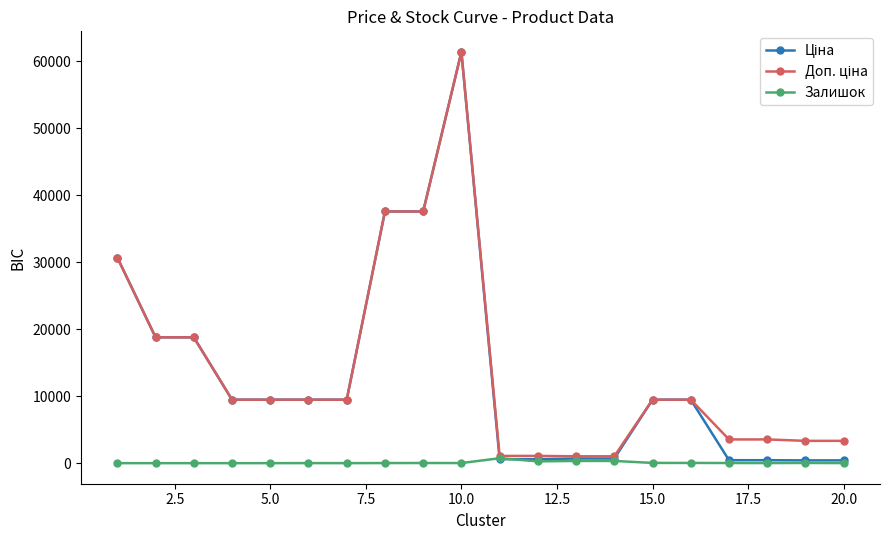

At how many categories does at least one series exceed 29356?

4